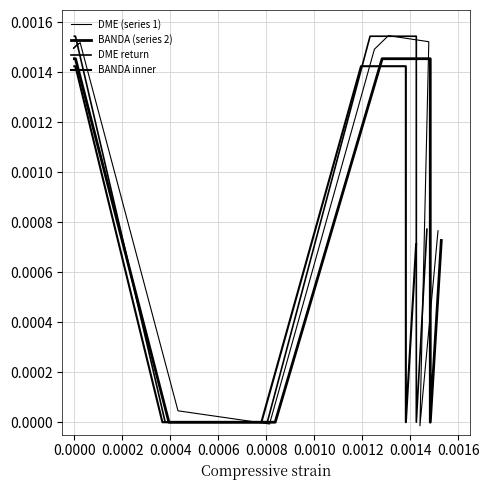

Which series has the largest total across all categories?

DME return